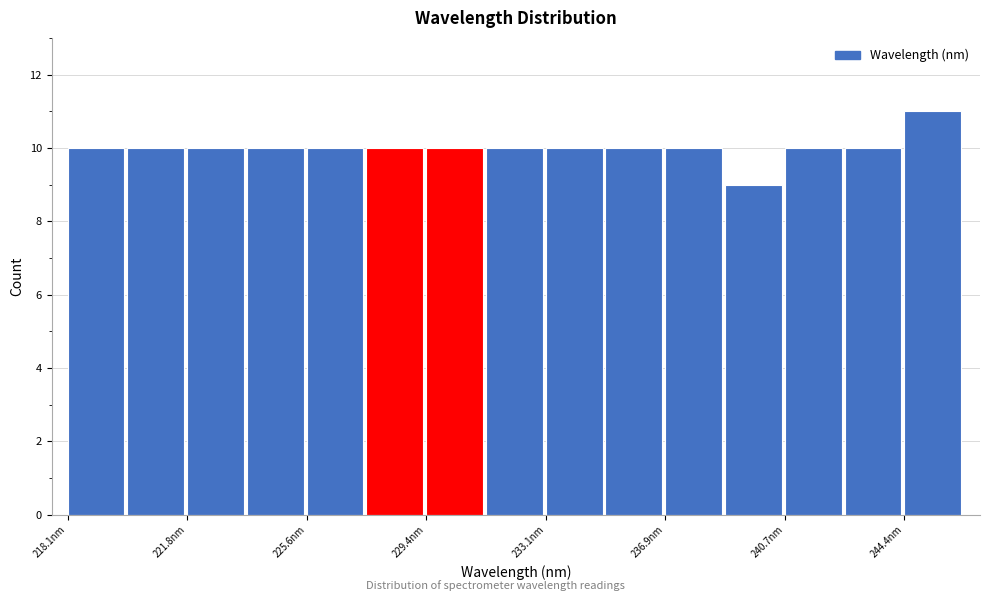

Read against the x-axis, roughly where is the centre of the tallest bar?

245.5